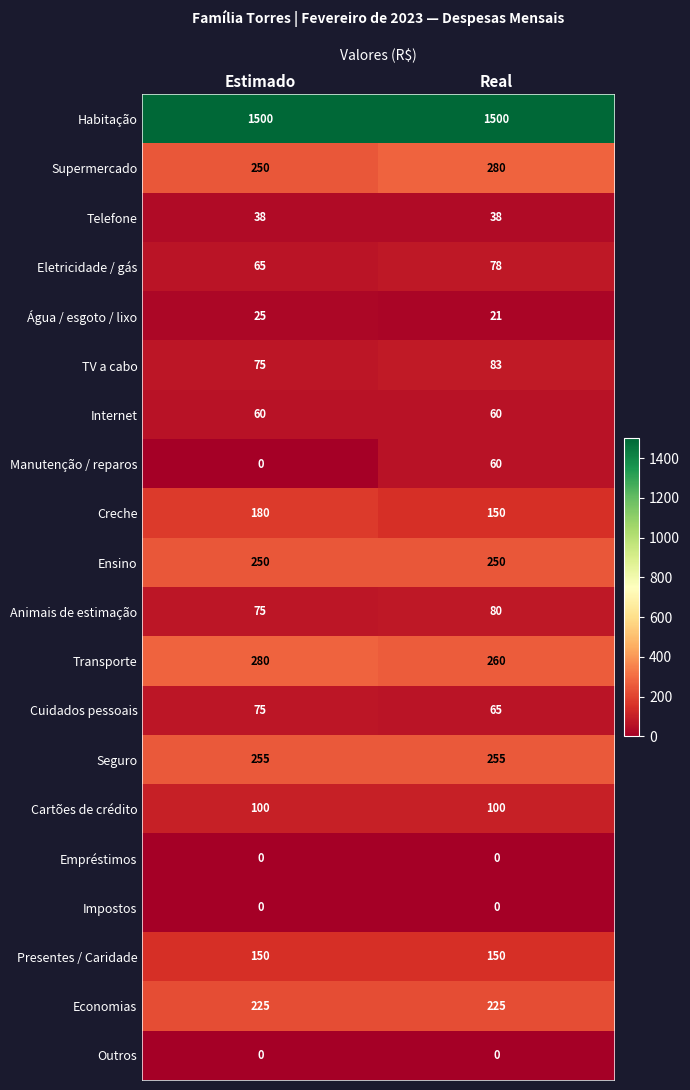

What is the difference between the highest and lowest values at Real?

1500